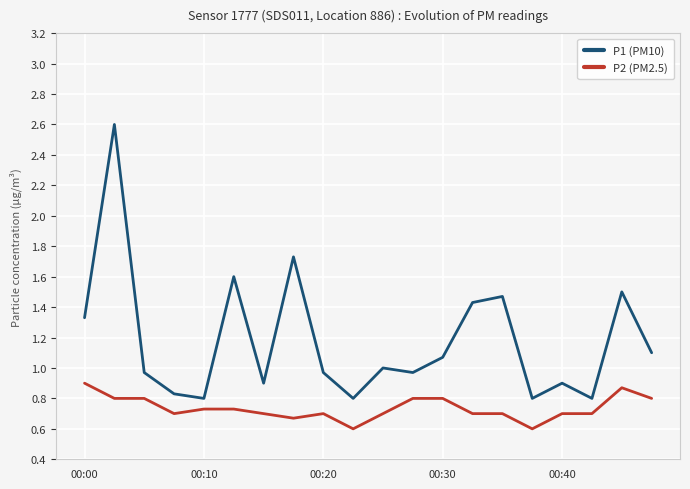

Which series has the widest spread of values?

P1 (PM10)